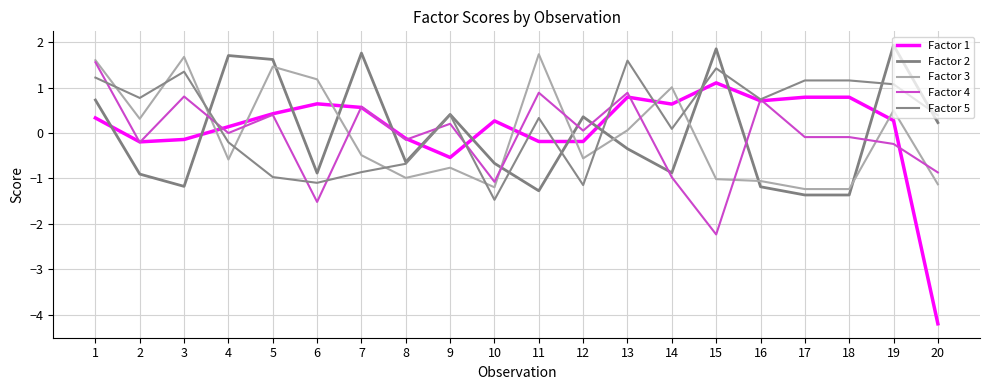

What is the difference between the second highest and minimum values in the Factor 4 series?

3.1